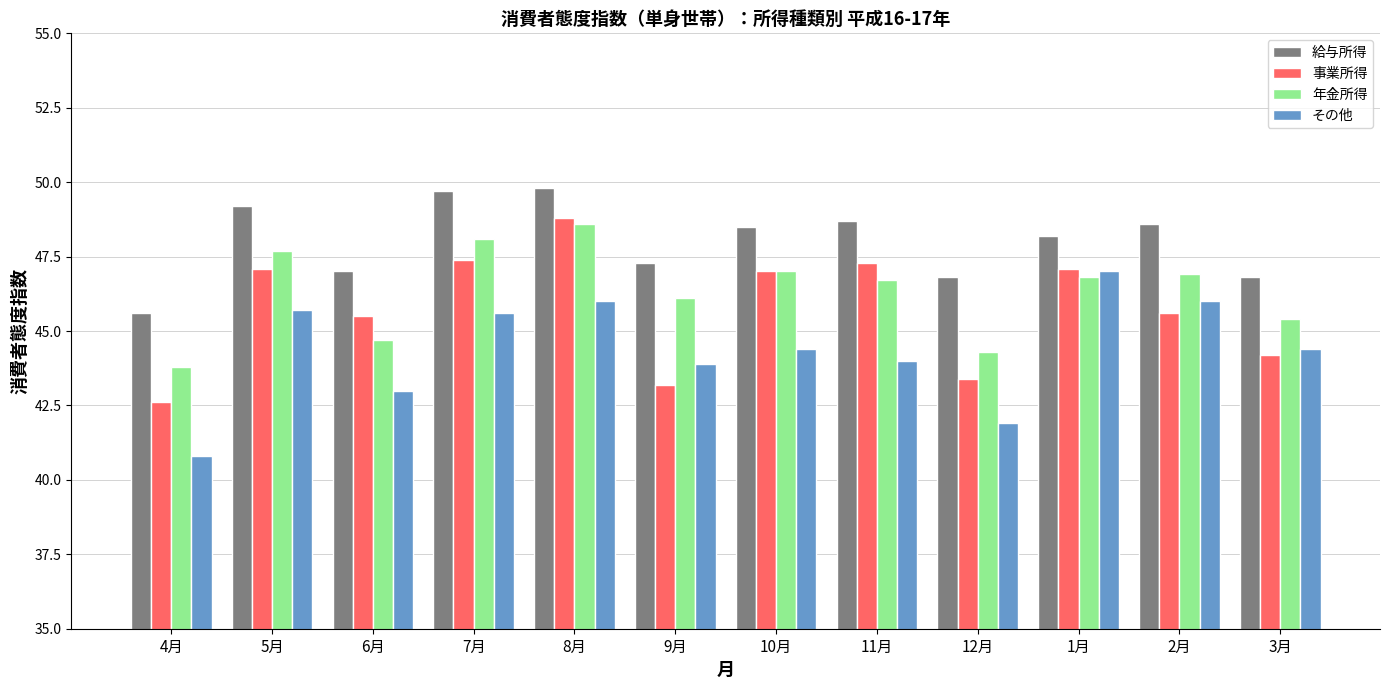

What is the spread (max minus min) of values at 4月?

4.8